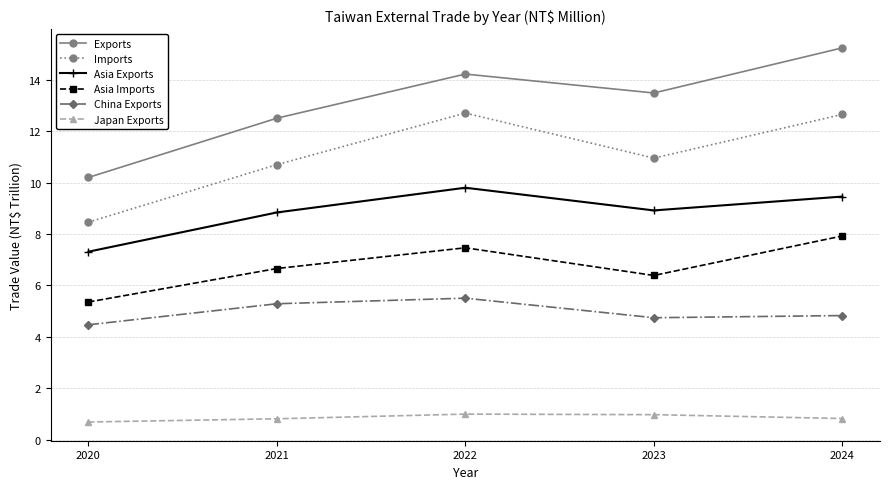

Count the China Exports values in the range 4 to 5.

3